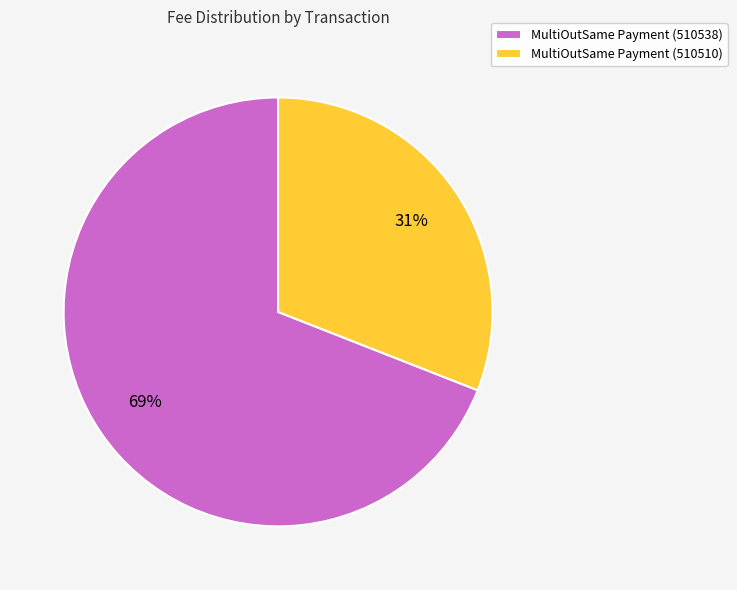

True or false: MultiOutSame Payment (510538) accounts for 81% of the total.

False